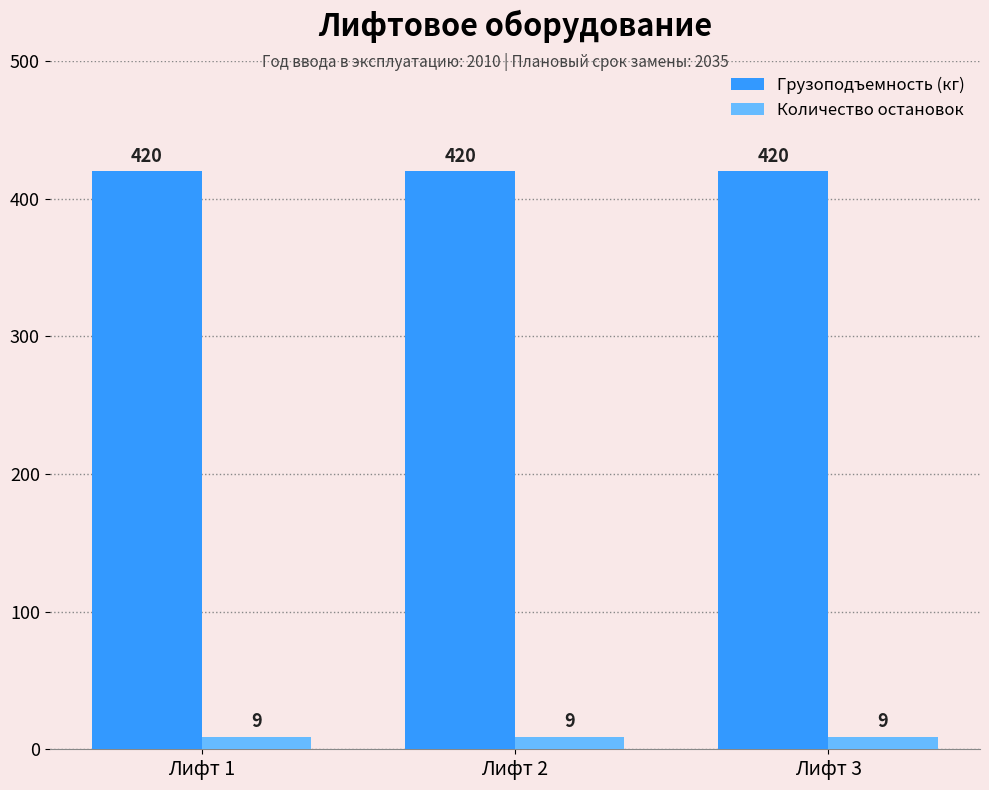

Does the chart contain any negative values?

No